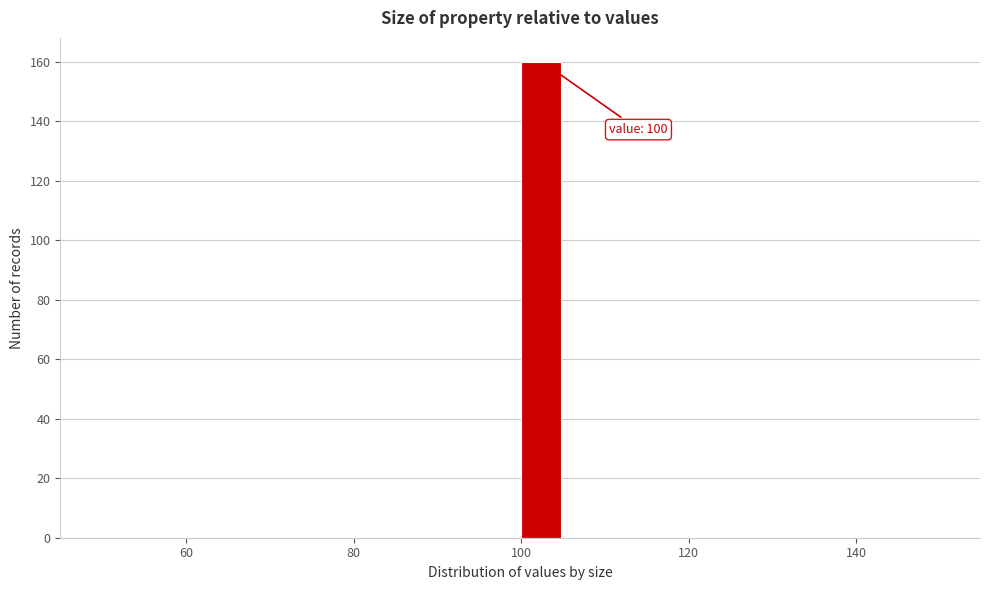

Read against the x-axis, roughly where is the centre of the tallest bar?

102